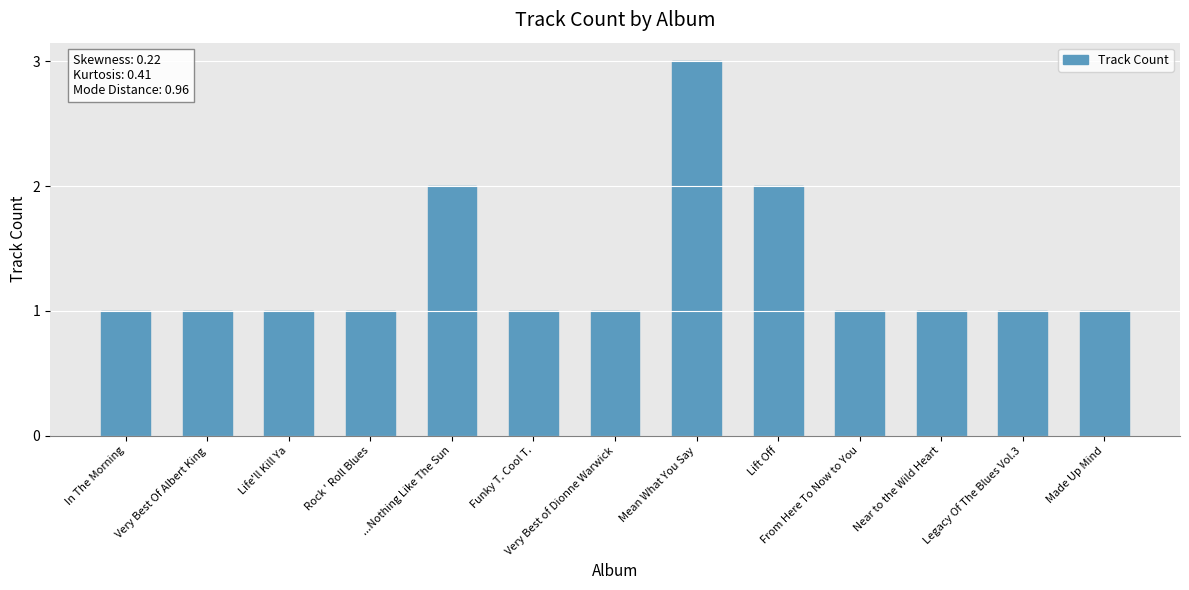

Count the values in the range 1 to 2.

12